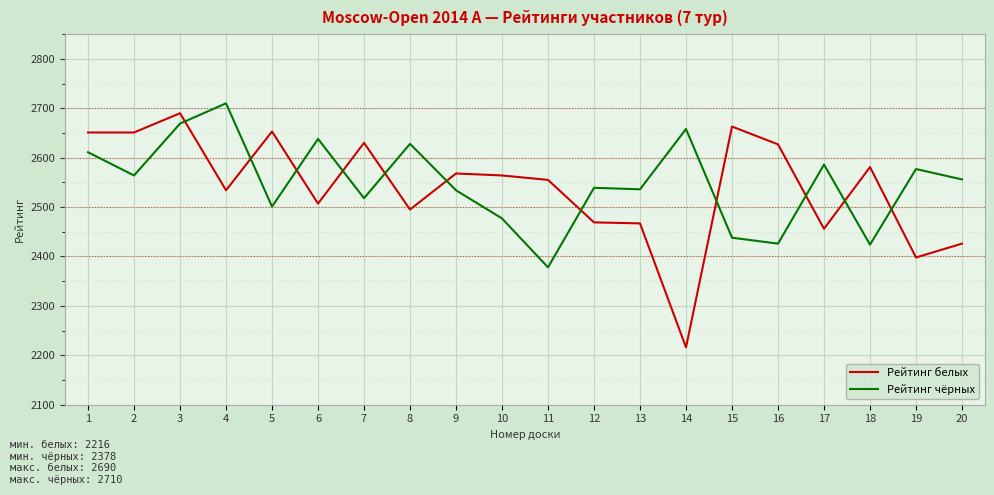

Count the number of data series in this chart.

2